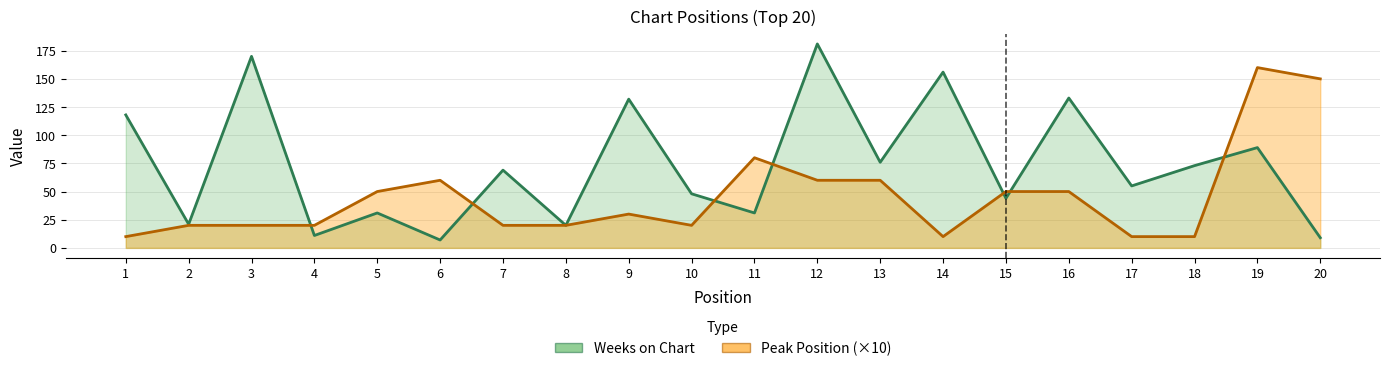

How many lines are shown in the chart?

2